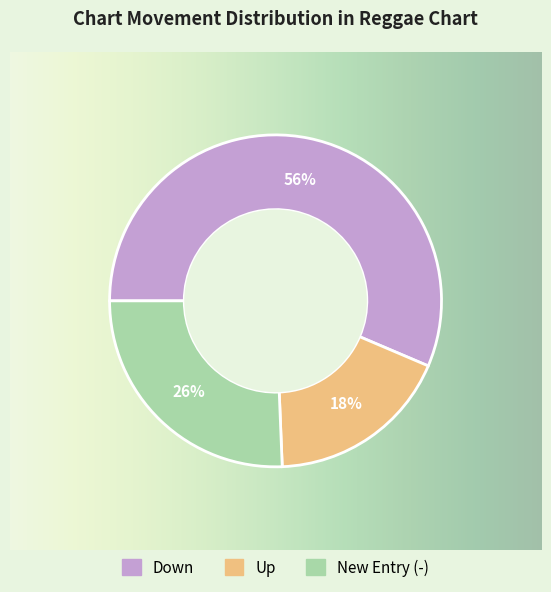

Is - the majority of the pie?

No